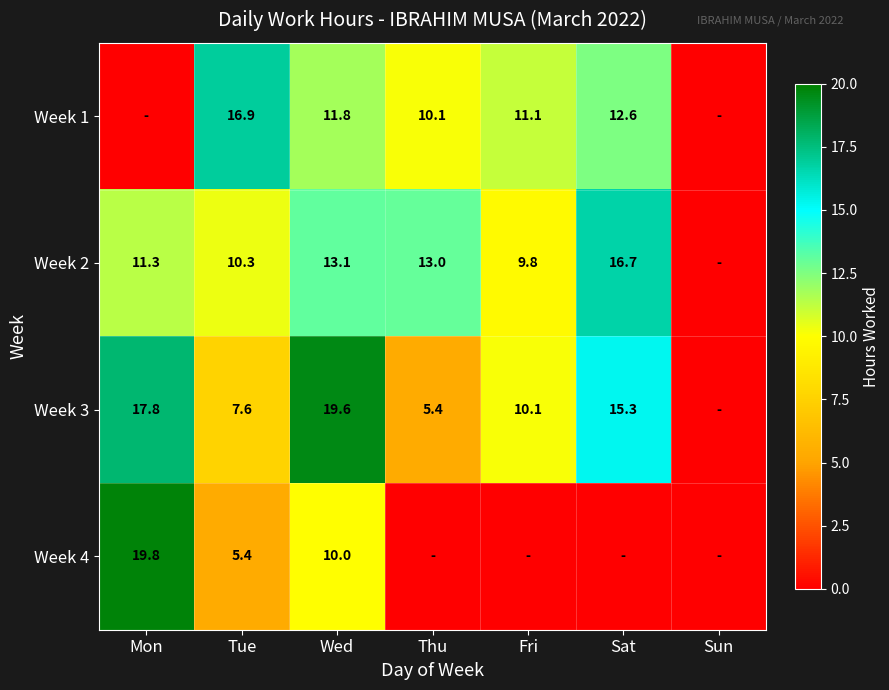

Which has a higher value, Sat or Sun?

Sat